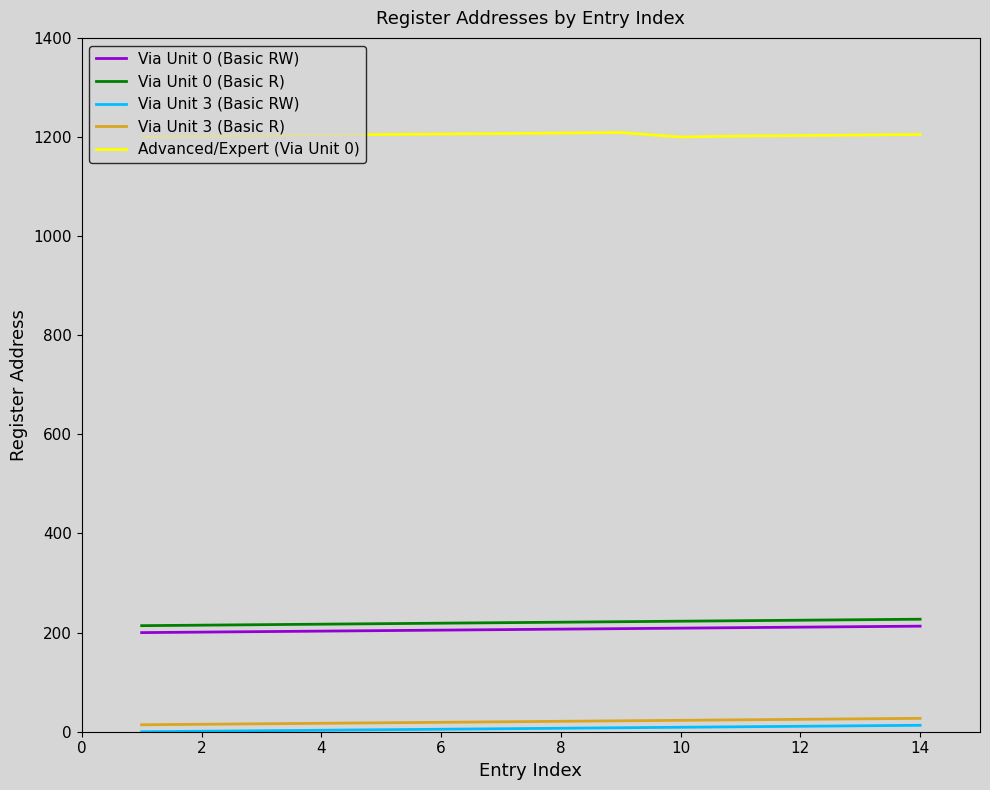

True or false: Via Unit 0 (Basic R) and Advanced/Expert (Via Unit 0) cross at least once.

False